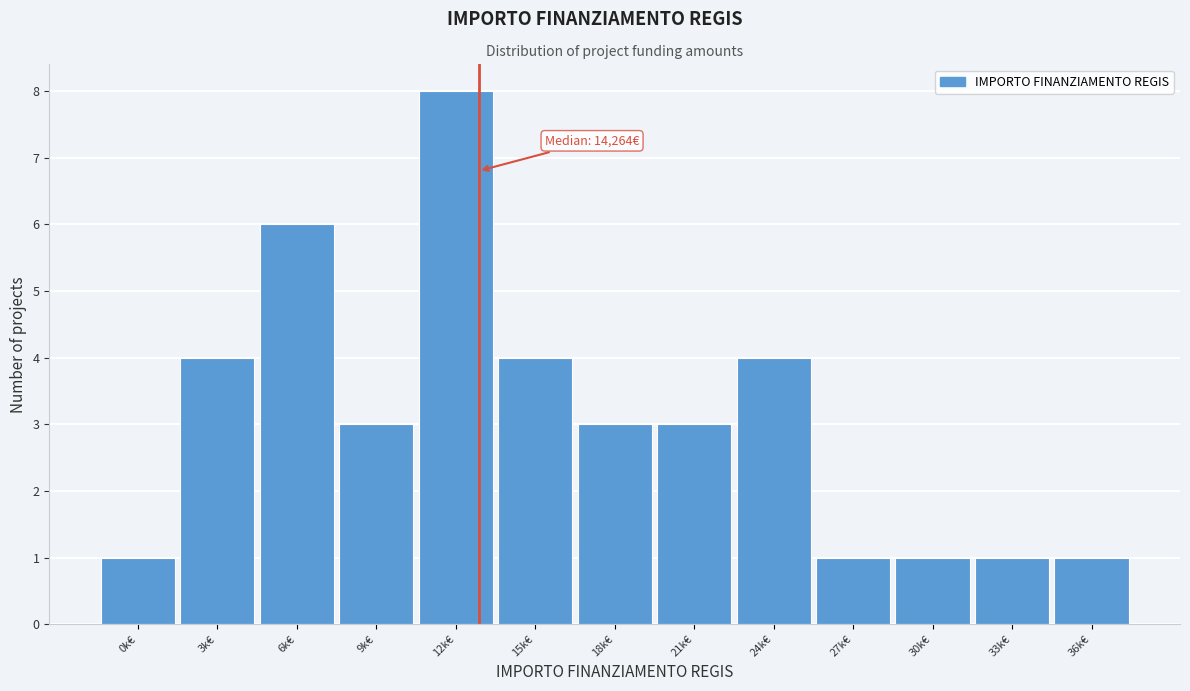

Reading left to right, transcribe all the data shown in this chart.

1	4	6	3	8	4	3	3	4	1	1	1	1